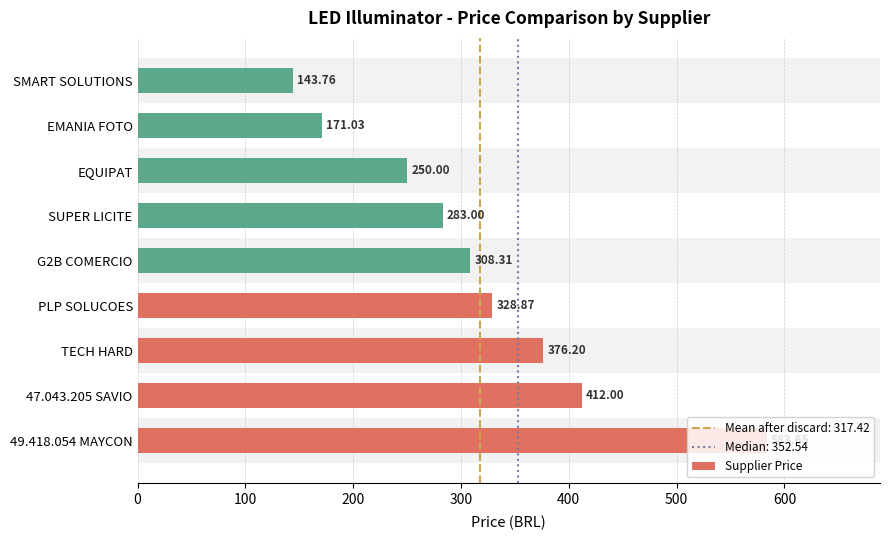

At which label is the value closest to 363?

TECH HARD